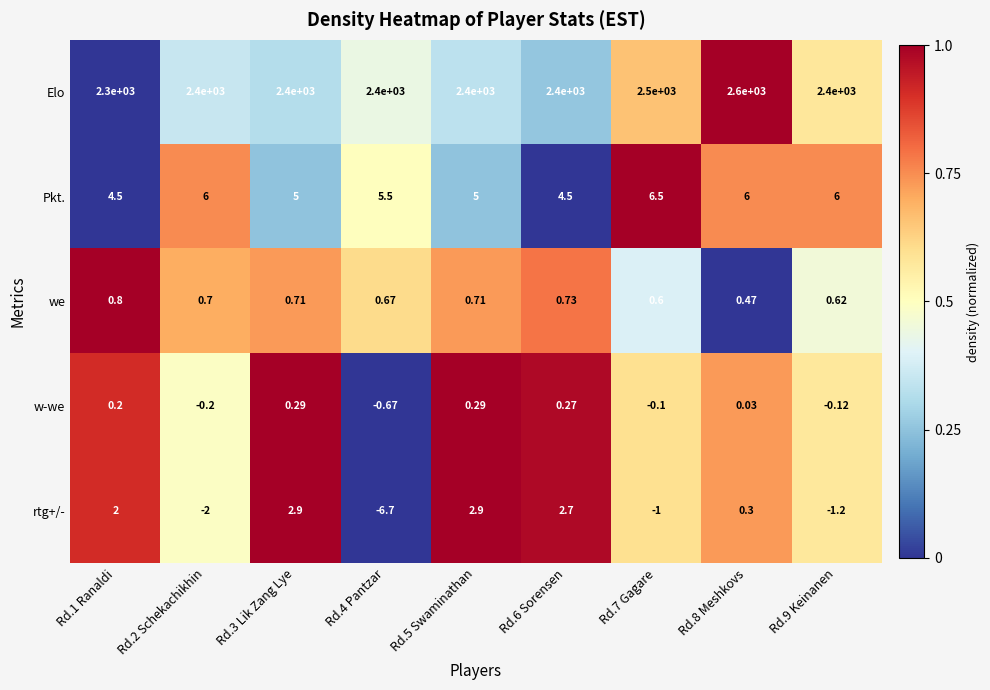

Which label corresponds to the smallest value in the chart?

Rd.4 Pantzar